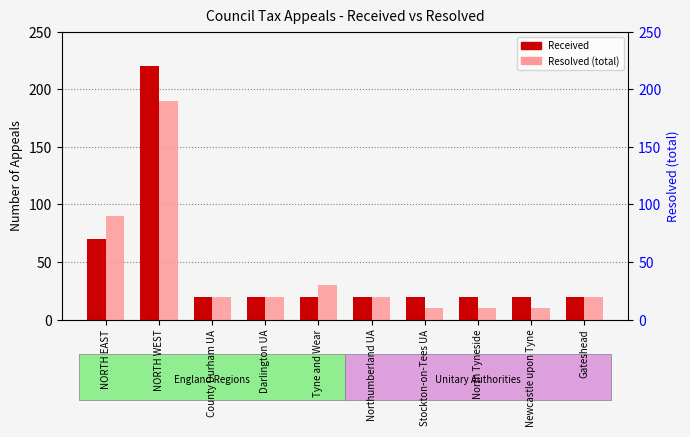

True or false: Resolved (total) has a value of 20 at Northumberland UA.

True